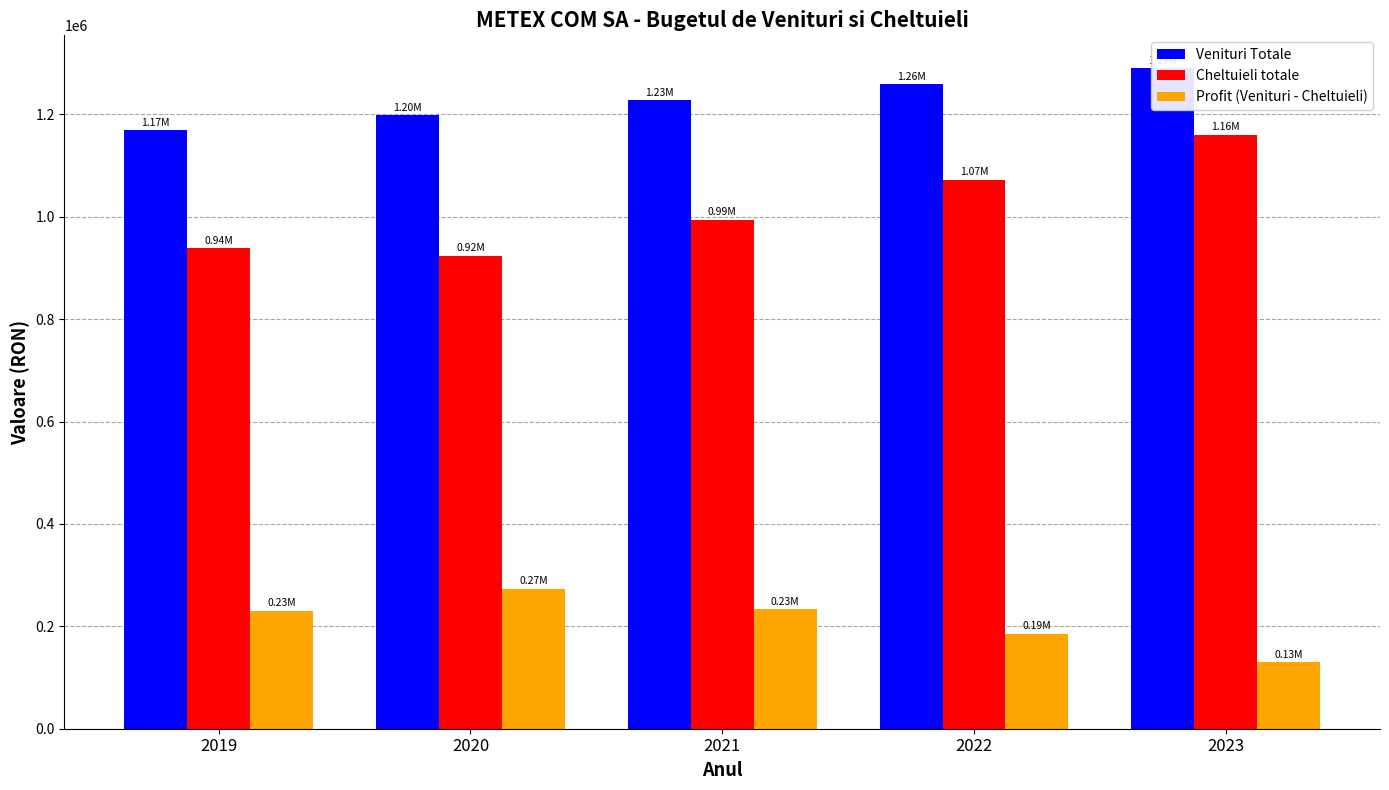

Which series has the largest total across all categories?

Venituri Totale